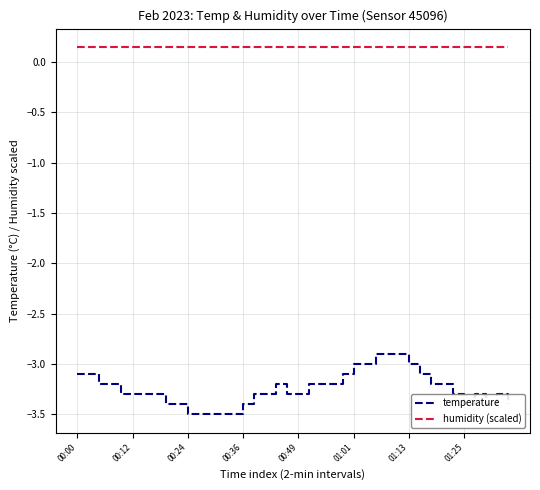

What is the difference between the maximum and minimum values in the temperature series?

0.6